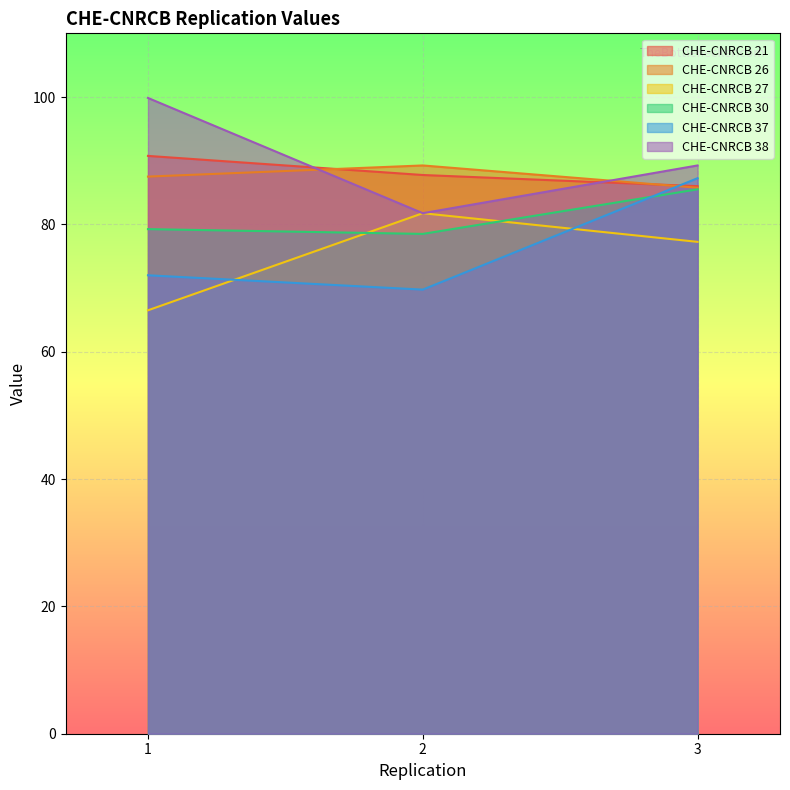

What is the highest value of the CHE-CNRCB 37 series?

87.2